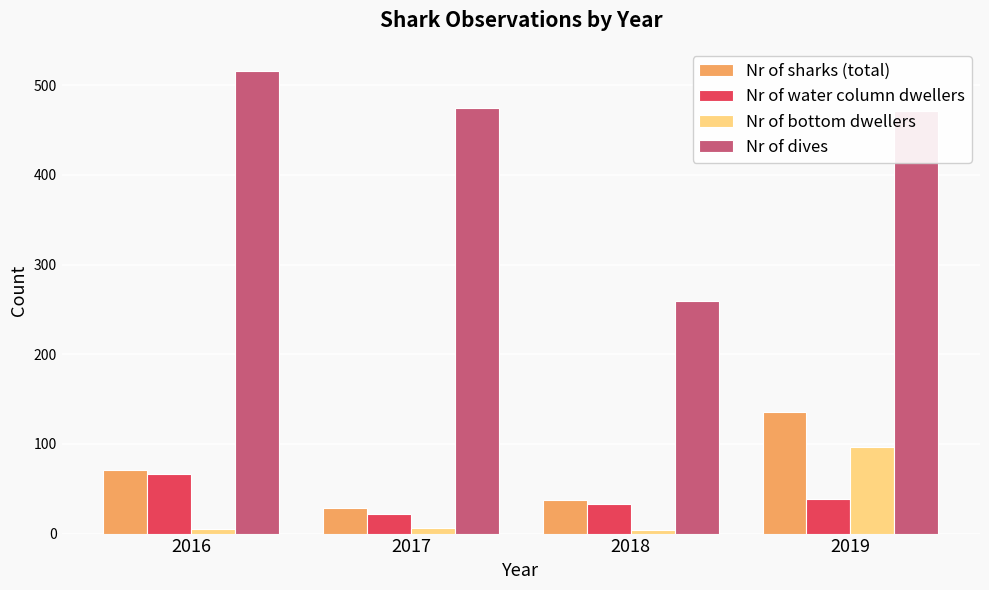

Which series has the widest spread of values?

Nr of dives